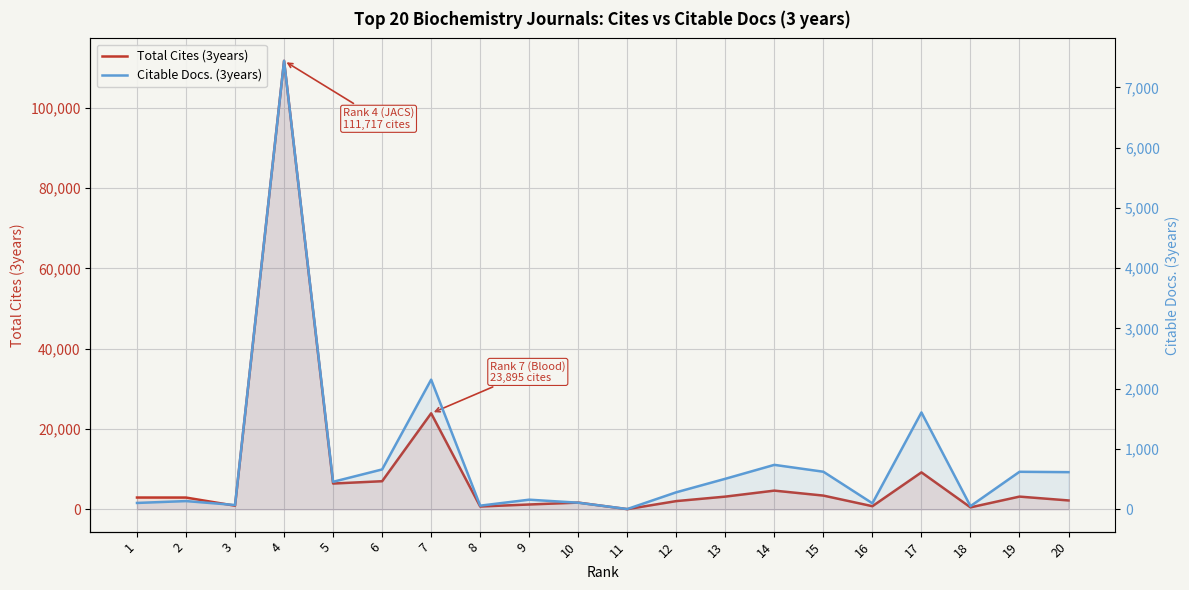

Does the chart display data point markers on the line(s)?

No